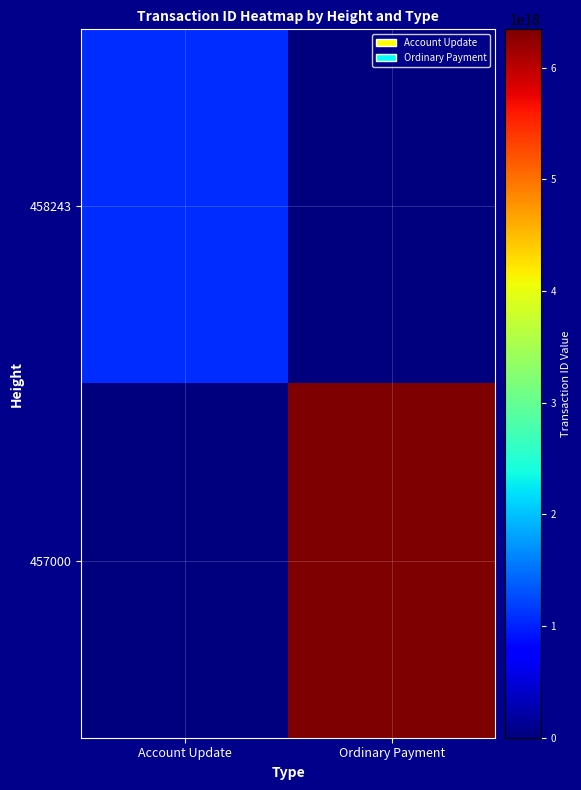

List the series in order of their overall mean, highest first.

457000, 458243